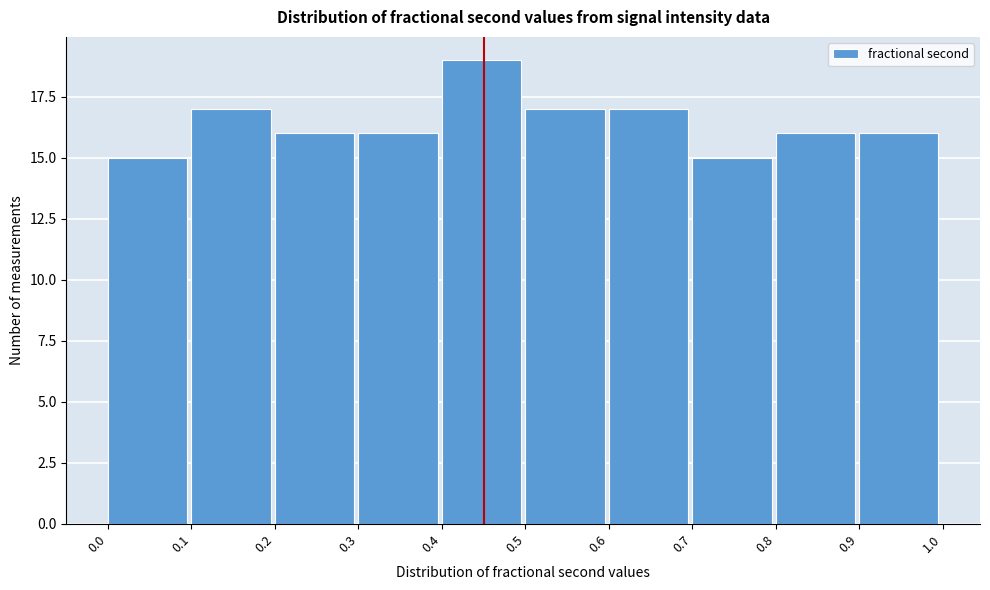

Reading left to right, transcribe this chart: for each bar, give the range it covers on the x-axis and its height. The values are not printed on the chart, so give them approximately, as read against the axis.

0.0 to 0.1: 15
0.1 to 0.2: 17
0.2 to 0.3: 16
0.3 to 0.4: 16
0.4 to 0.5: 19
0.5 to 0.6: 17
0.6 to 0.7: 17
0.7 to 0.8: 15
0.8 to 0.9: 16
0.9 to 1.0: 16